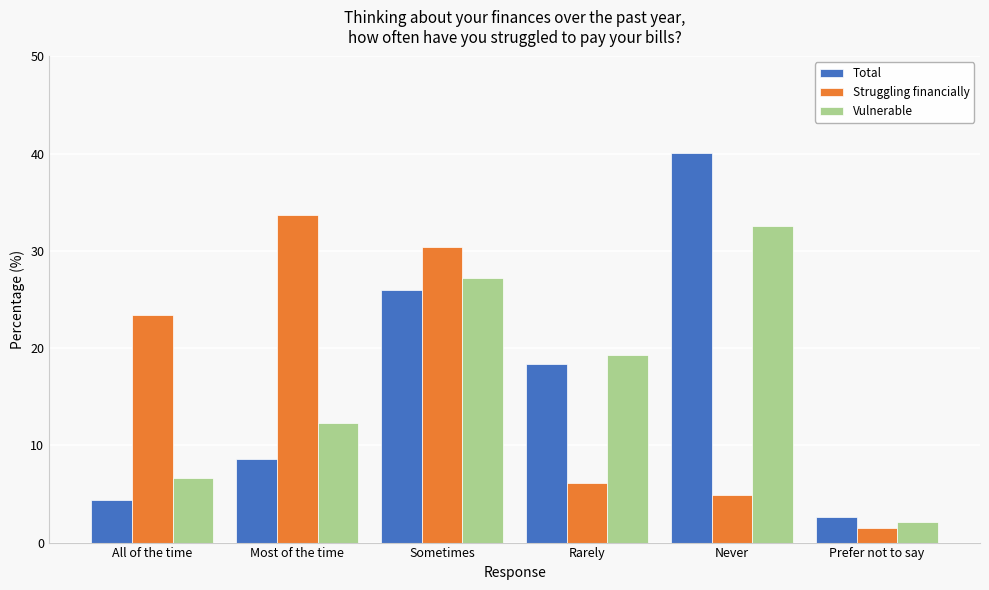

What value does the Vulnerable series have at Prefer not to say?

2.1